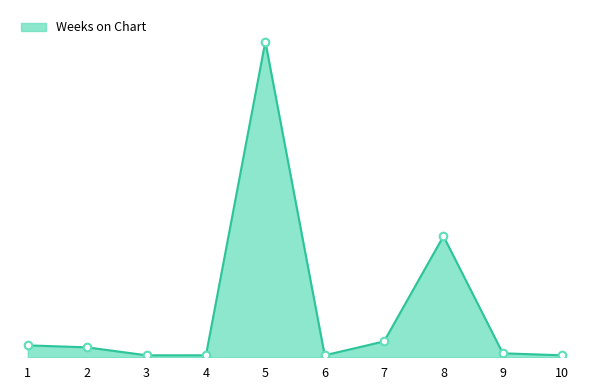

Which has a higher value, 3 or 9?

9